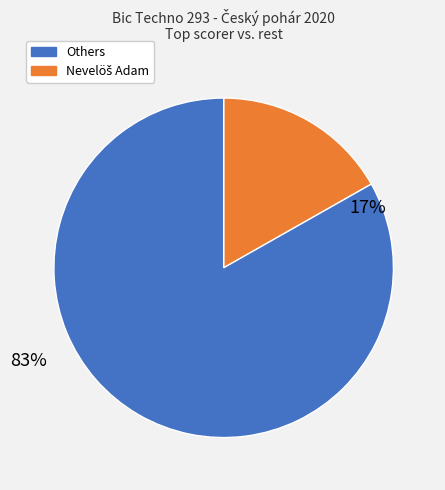

Does Nevelöš Adam represent more than half of the total?

No